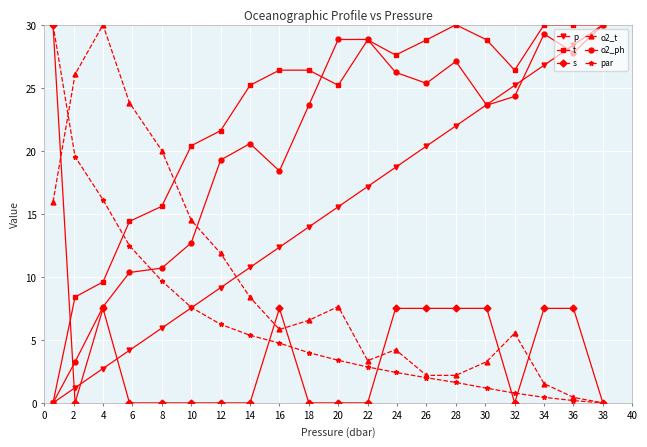

How many intersections are there between o2_t and t?

1